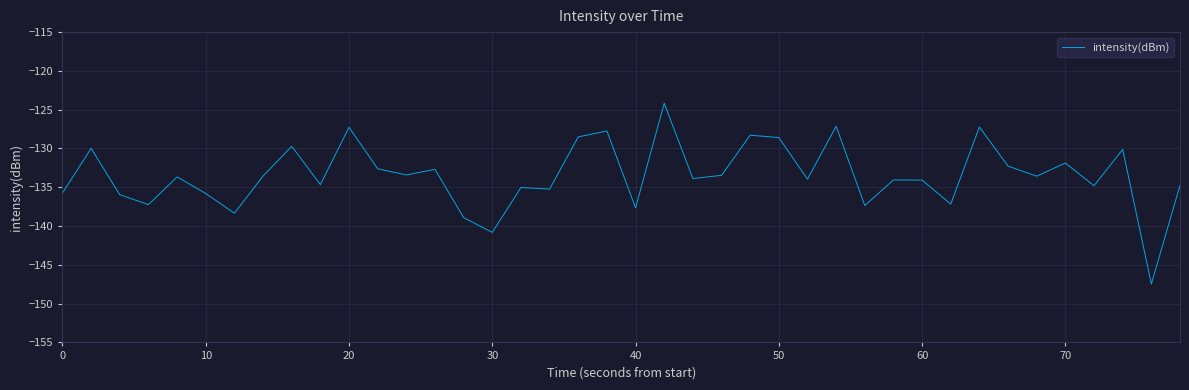

What is the maximum value shown in the chart?

-124.2